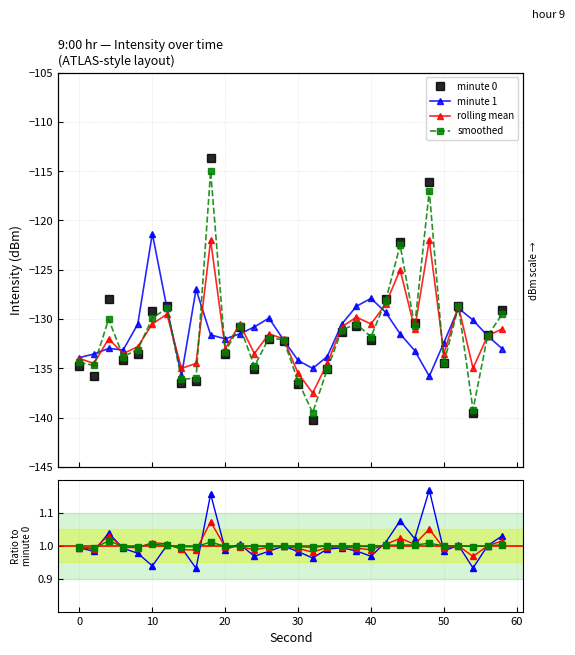

The value of smoothed at 16 is 0.6. True or false?

False